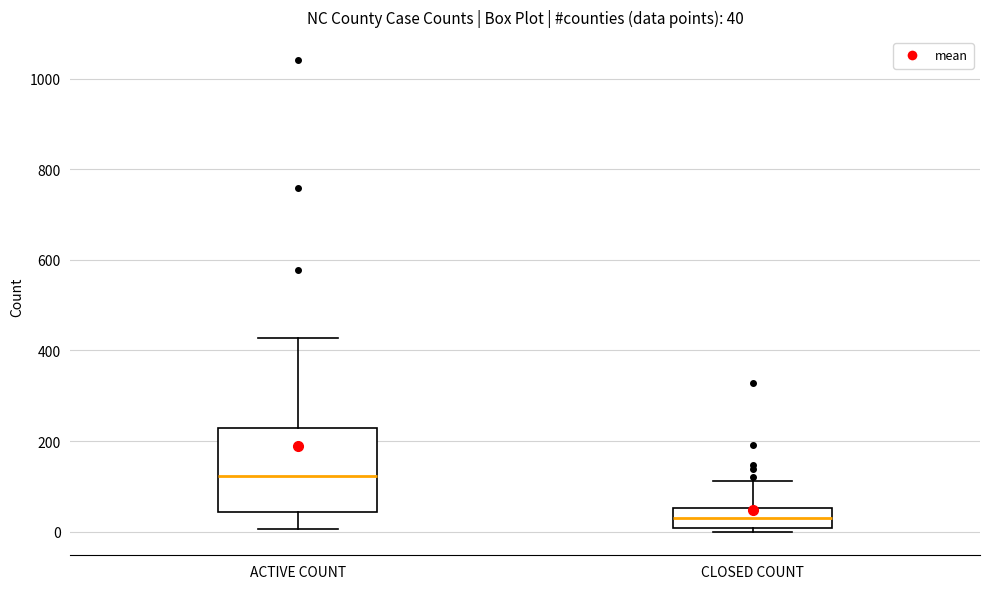

Which box's median line is the lowest?

CLOSED COUNT